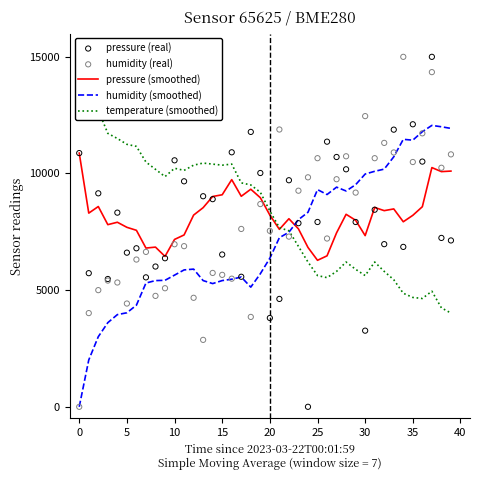

Which series has the widest spread of Y values?

pressure (real)